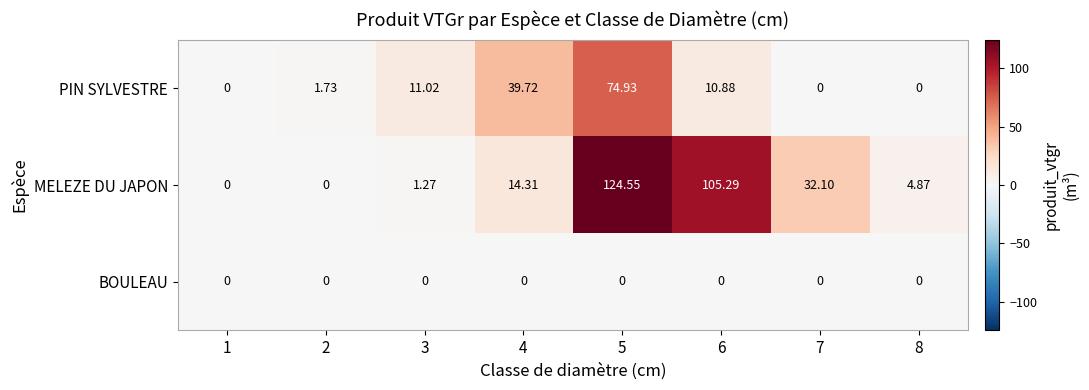

Which series has the largest total across all categories?

MELEZE DU JAPON